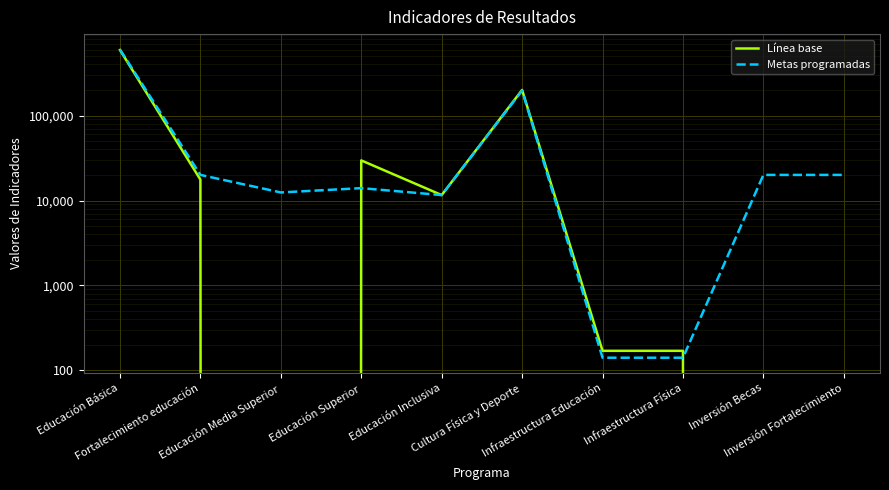

Rank the series by their maximum value, from lowest to highest.

Línea base, Metas programadas